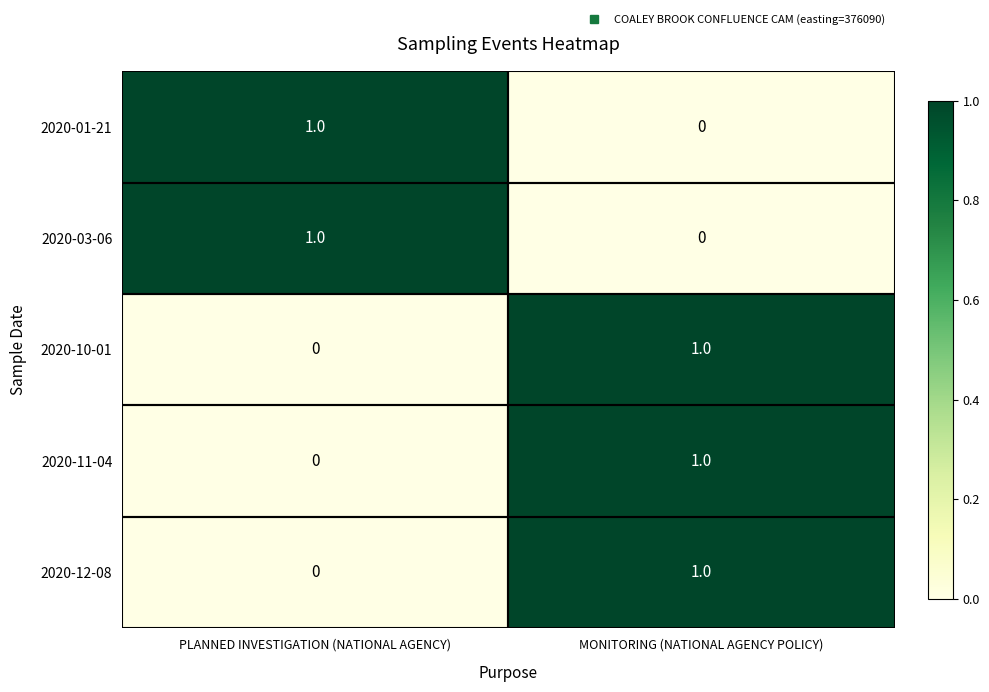

At which label is 2020-12-08 closest to 0?

PLANNED INVESTIGATION (NATIONAL AGENCY)